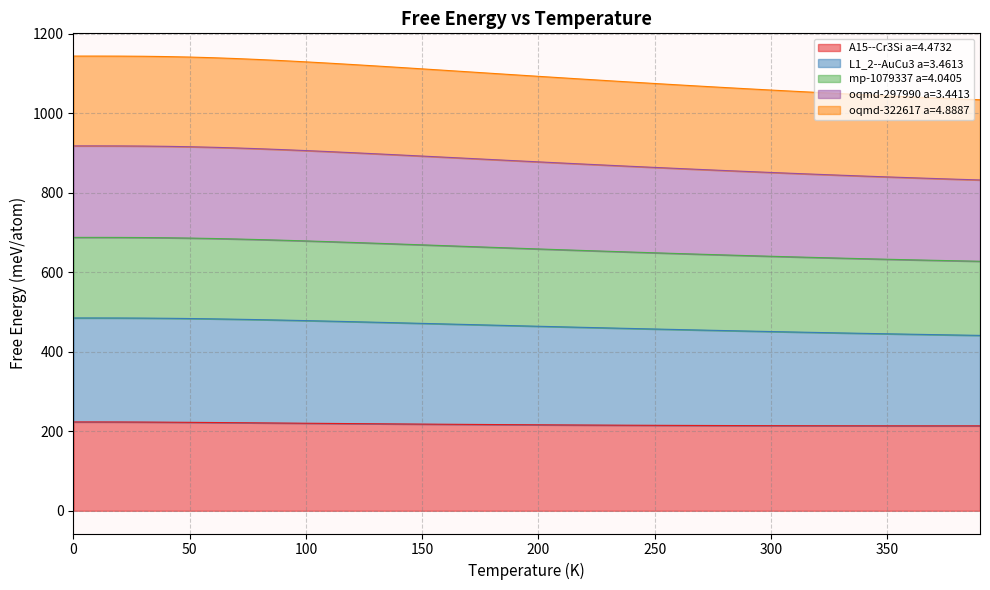

What is the highest value of the A15--Cr3Si a=4.4732 series?

223.5